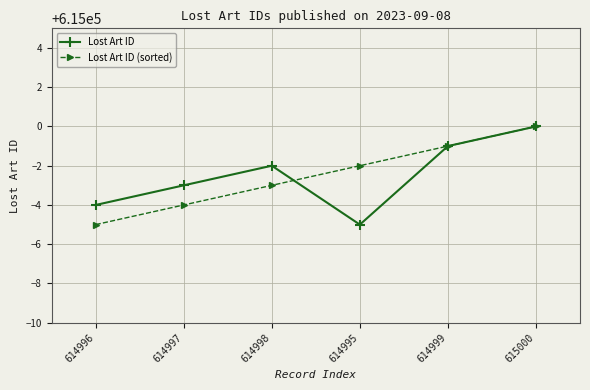

Is the value of Lost Art ID (sorted) at 614999 greater than the value of Lost Art ID at 614998?

Yes